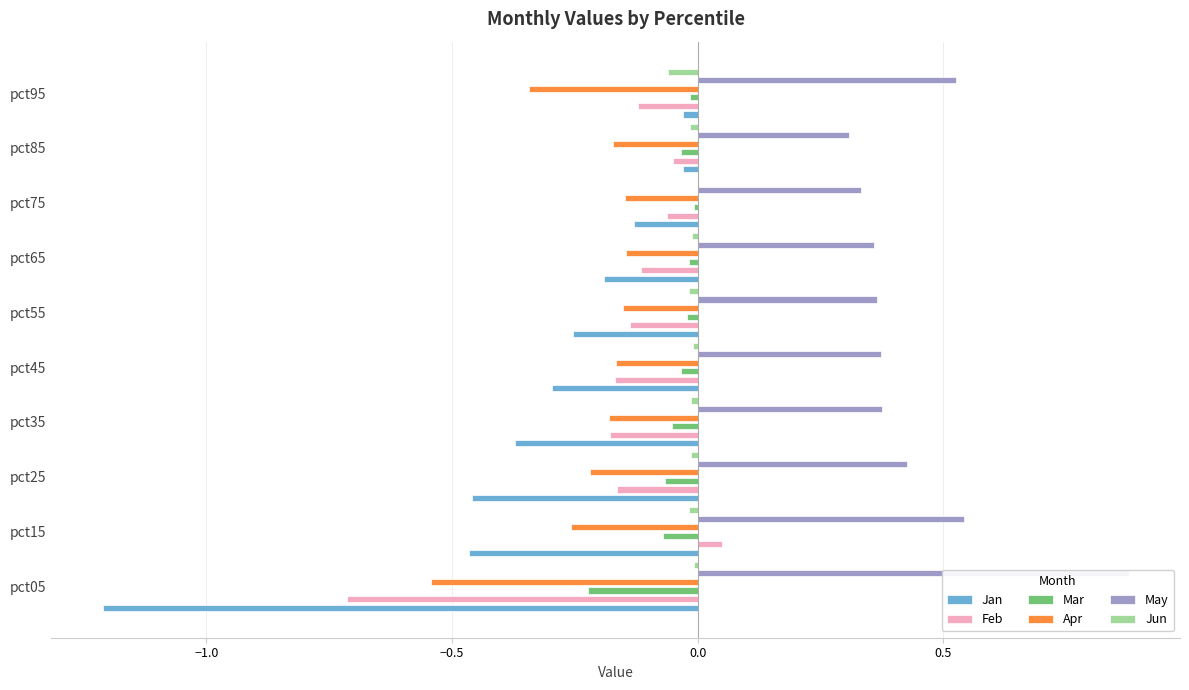

Which has a higher value, pct95 or pct15?

pct95